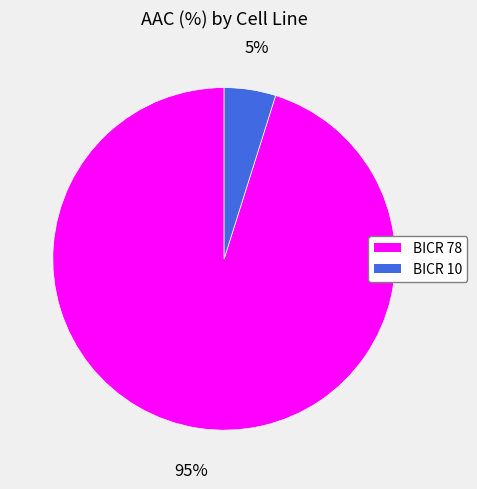

To the nearest percent, what portion does BICR 10 represent?

5%